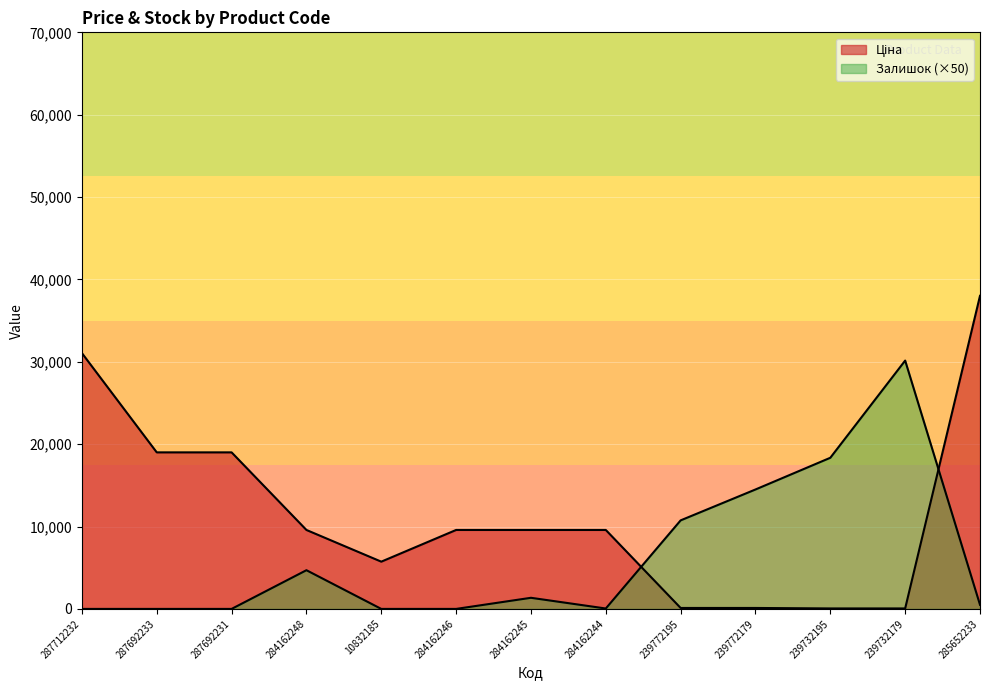

What position from the right is 287692233?

12